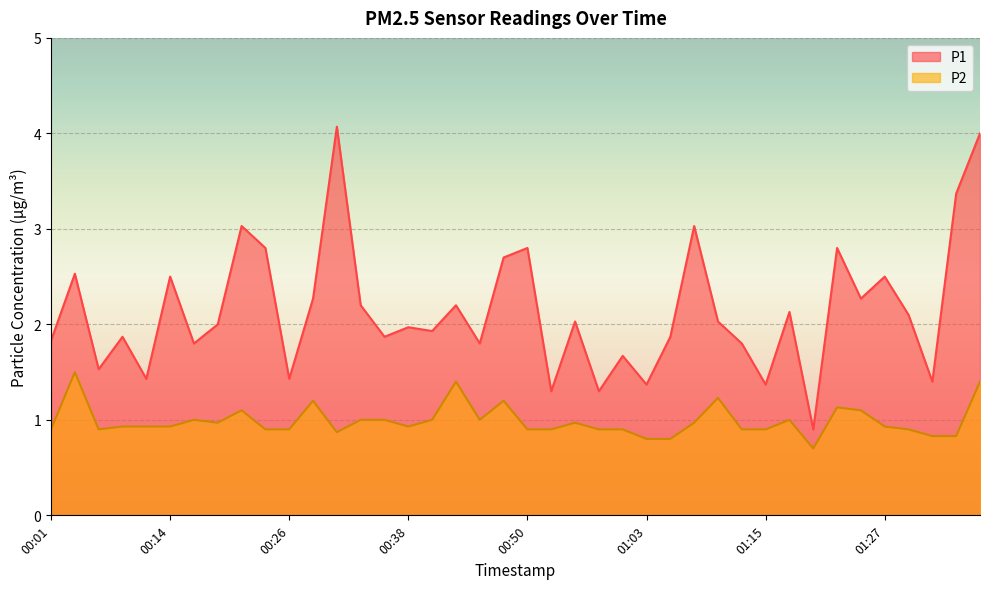

What is the sum of all P1 values?

85.8